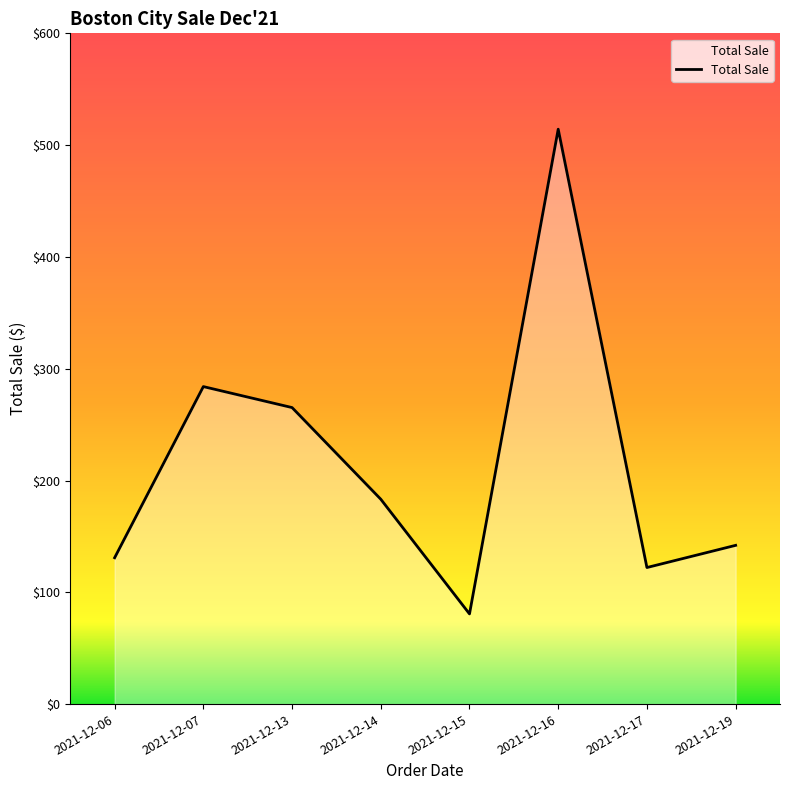

What is the sum of the values at 2021-12-07 and 2021-12-13?

549.2